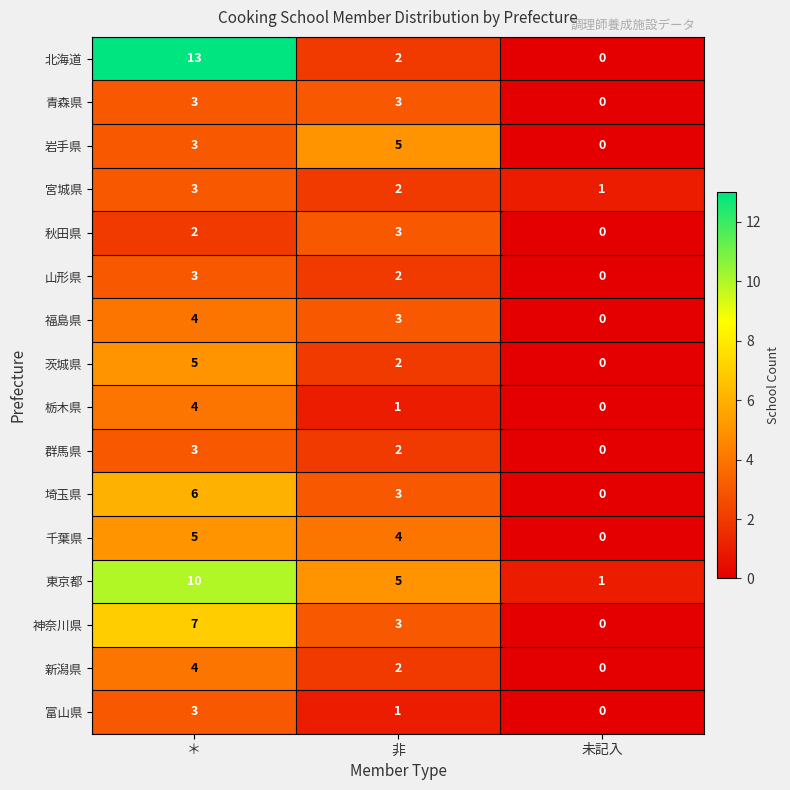

Read the 青森県 value at 非.

3